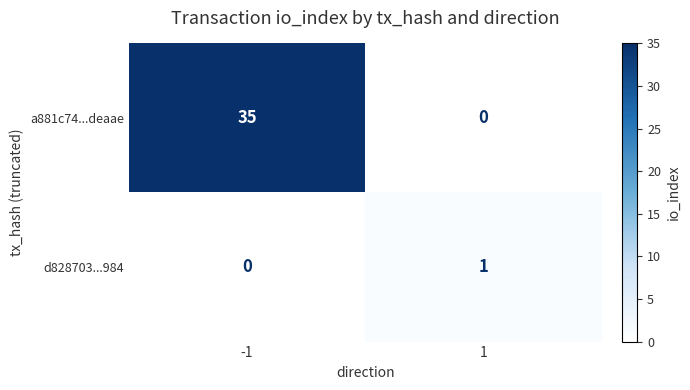

What is the greatest value displayed?

35